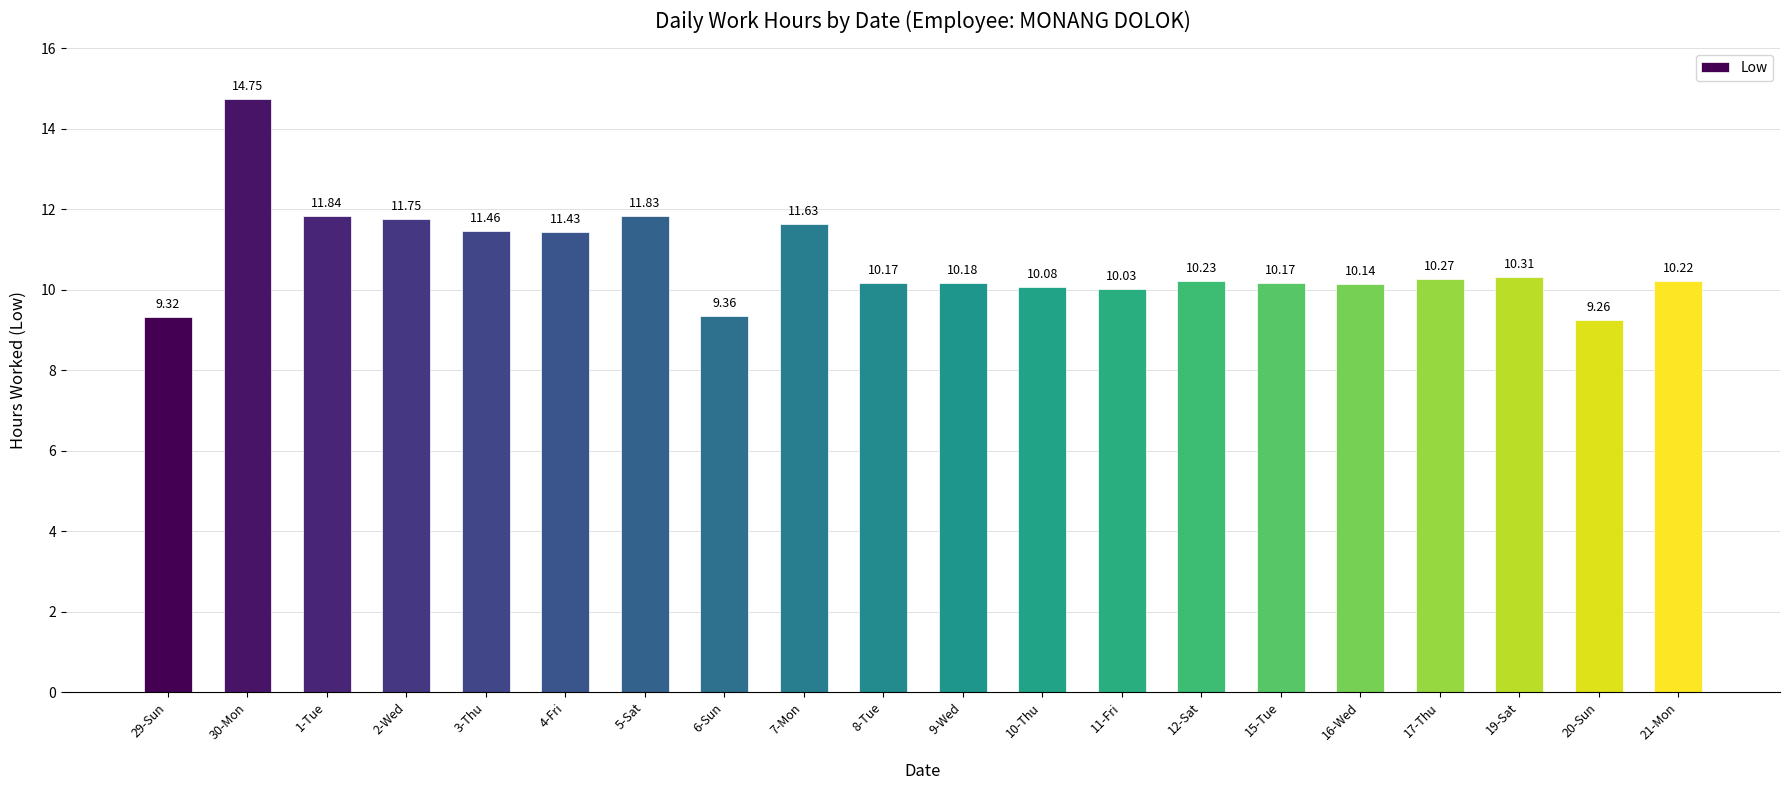

What is the maximum value shown in the chart?

14.8